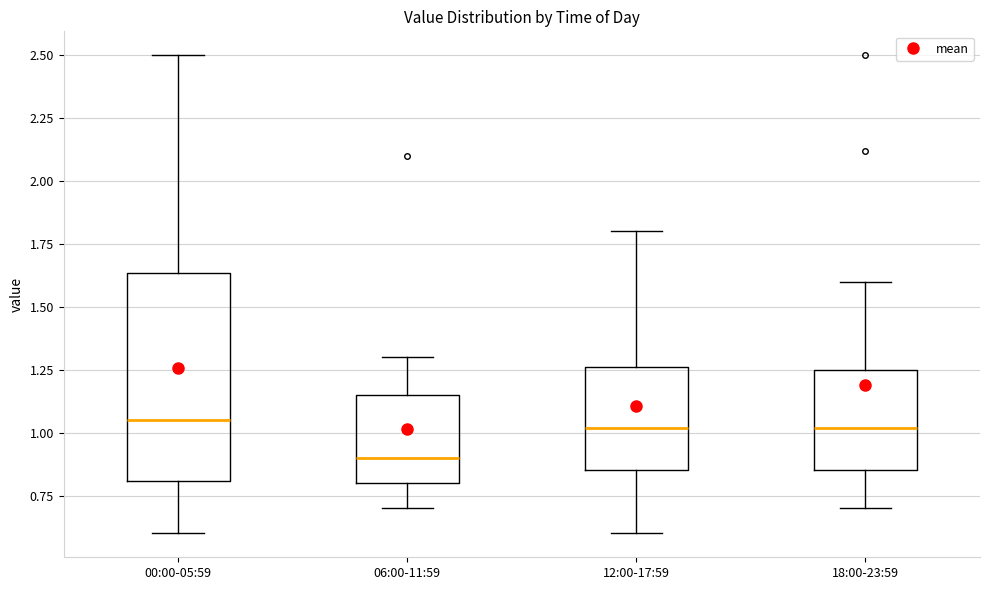

Which box's median line is the lowest?

06:00-11:59